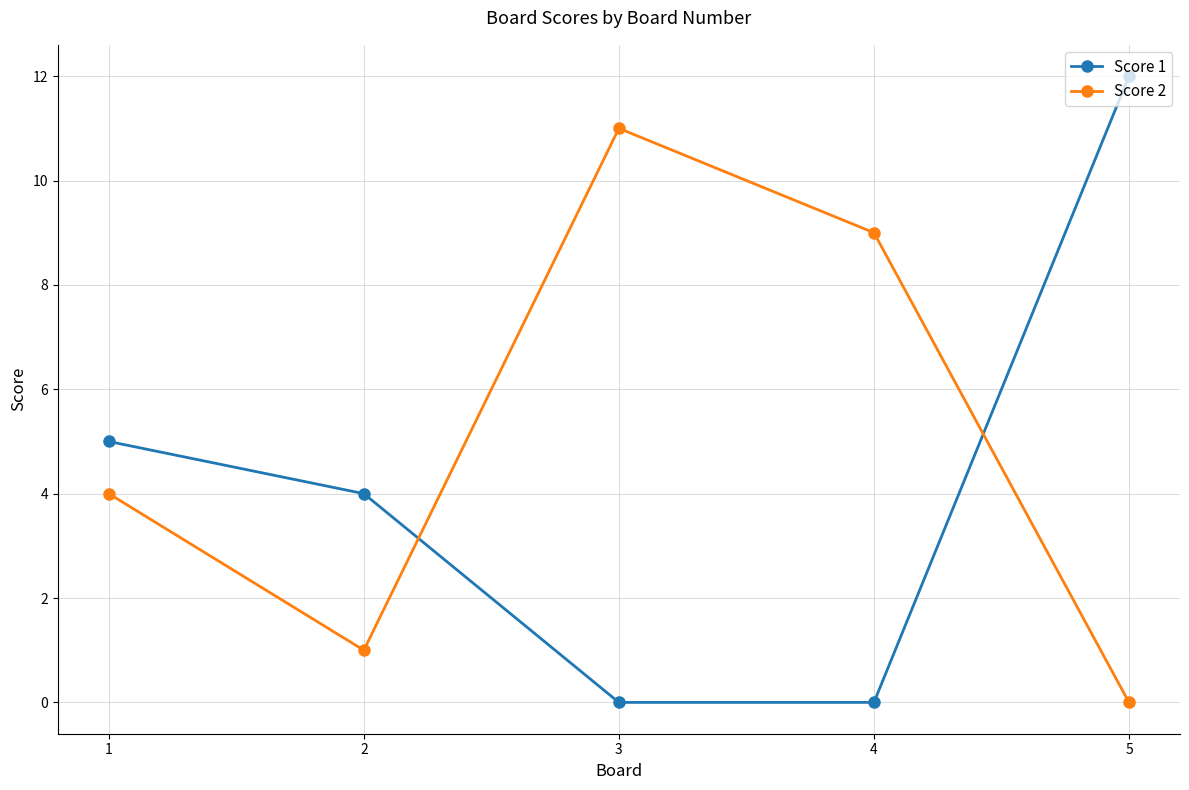

Which series has the largest total across all categories?

Score 2